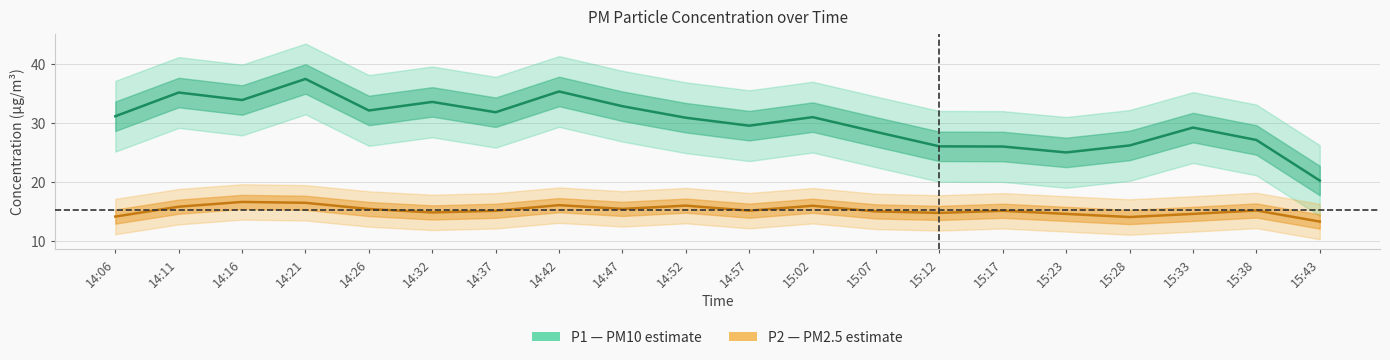

Which series changed the most between 15:12 and 15:17?

P2 (PM2.5)